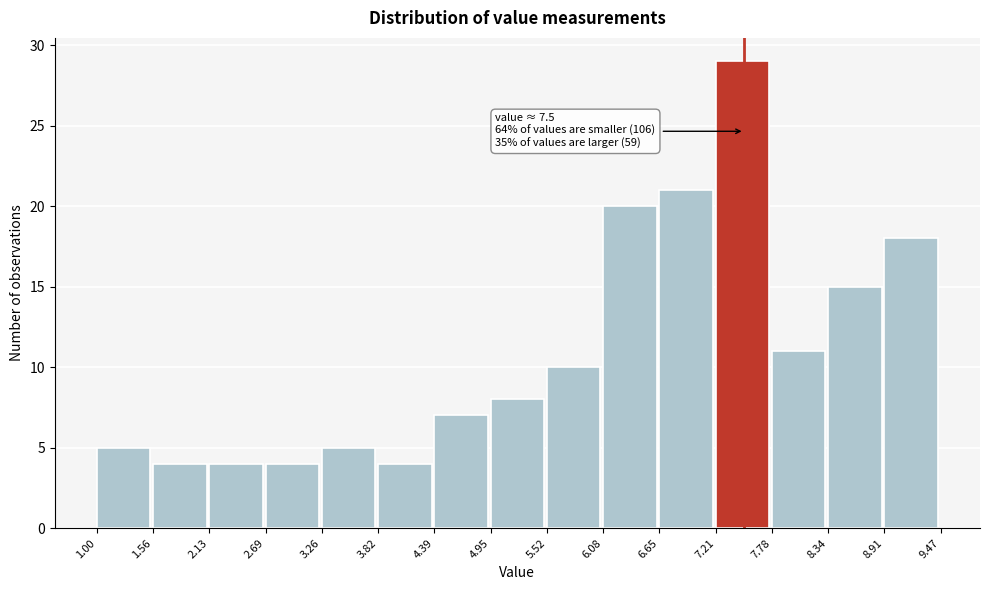

Which range on the x-axis has the tallest bar?

7.21 to 7.78